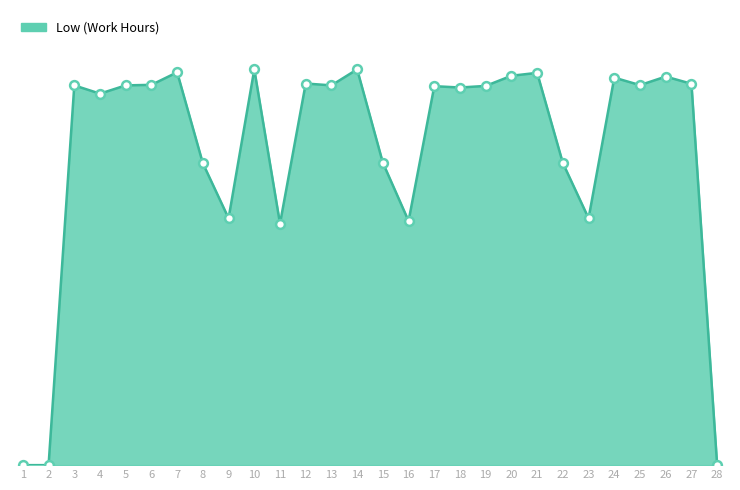

Between 1 and 17, which is larger?

17